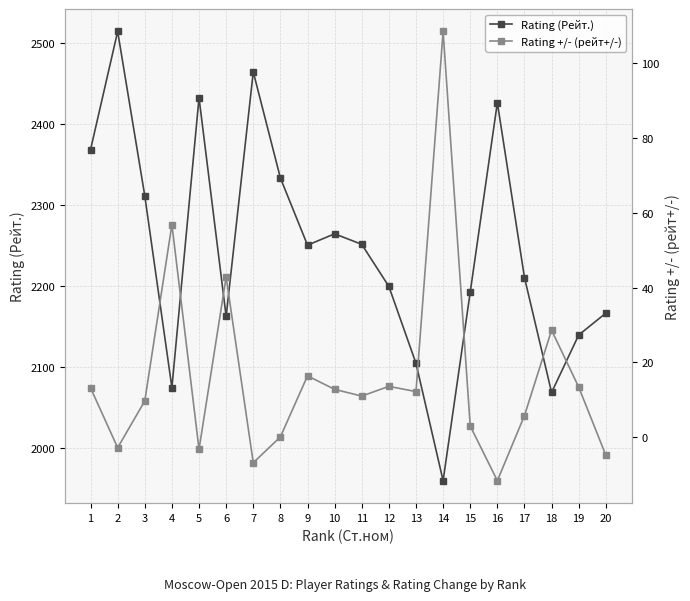

In Rating +/- (рейт+/-), how many points are higher than both neighbors (excluding endpoints)?

6